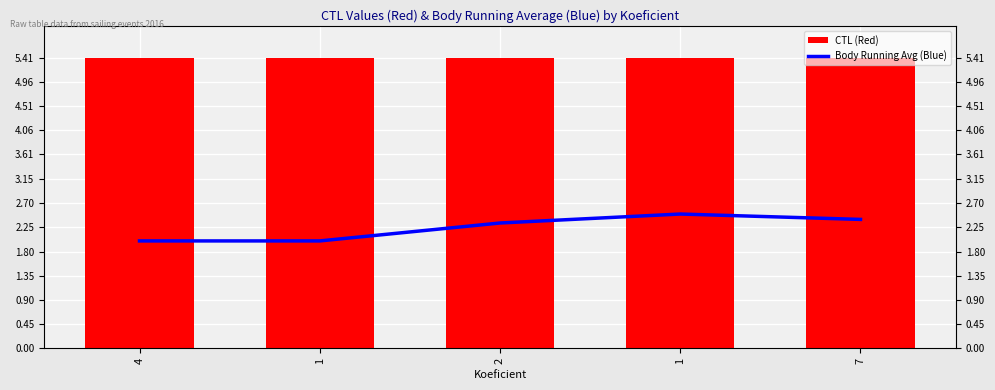

Reading left to right, transcribe all the data shown in this chart.

CTL (Red): 4=5.4	1=5.4	2=5.4	1=5.4	7=5.4
Body Running Avg (Blue): 4=2.0	1=2.0	2=2.3	1=2.5	7=2.4